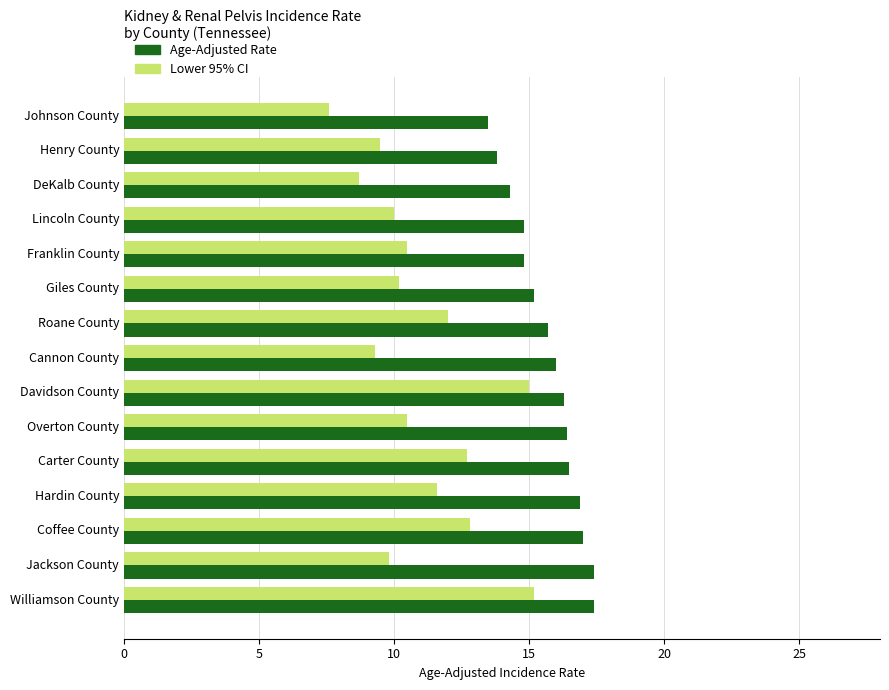

True or false: Lower 95% CI has a value of 8.7 at DeKalb County.

True